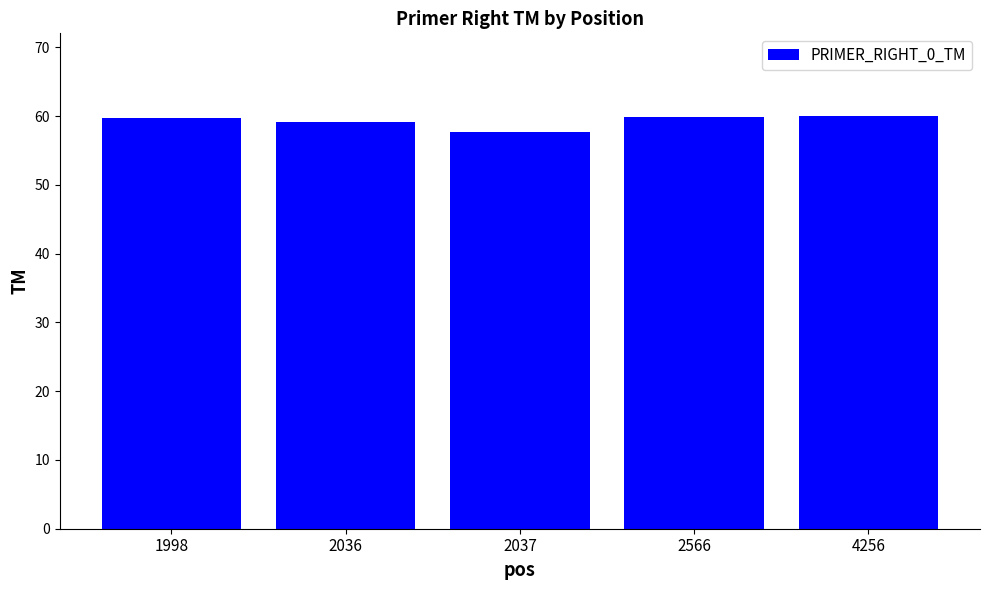

What is the value of the 3rd bar from the left?

57.7